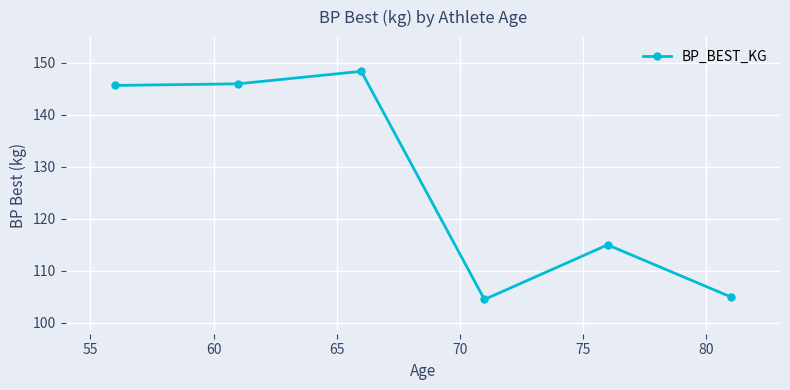

Reading left to right, transcribe all the data shown in this chart.

145.6	145.9	148.3	104.5	115.0	105.0